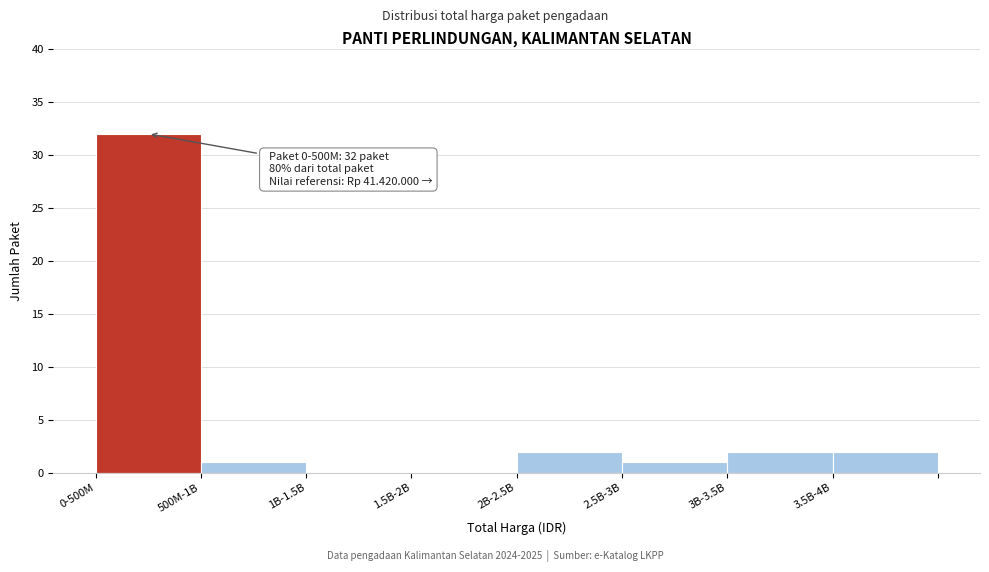

Reading left to right, list all the values displayed in this chart.

0-500M=32	500M-1B=1	1B-1.5B=0	1.5B-2B=0	2B-2.5B=2	2.5B-3B=1	3B-3.5B=2	3.5B-4B=2